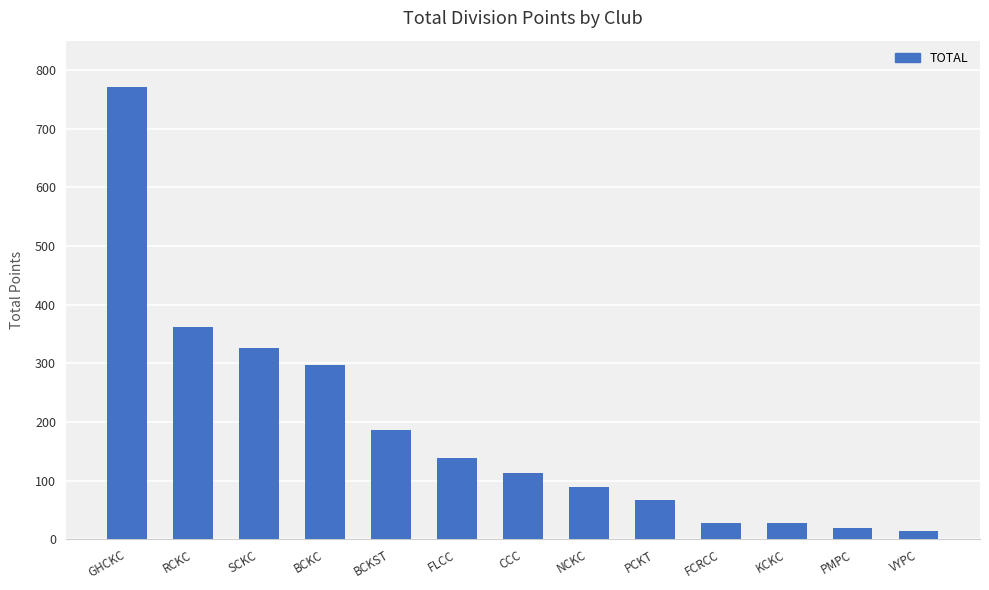

Between PMPC and FLCC, which is larger?

FLCC